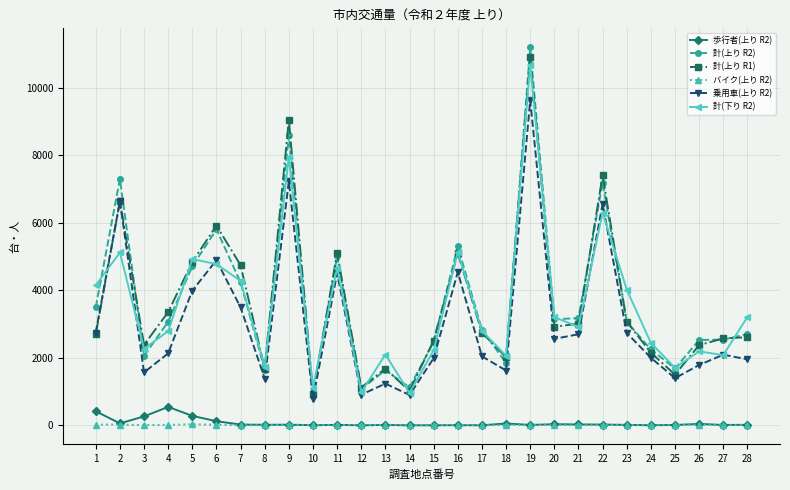

Is it true that 計(下り R2) equals 5317 at 28?

False